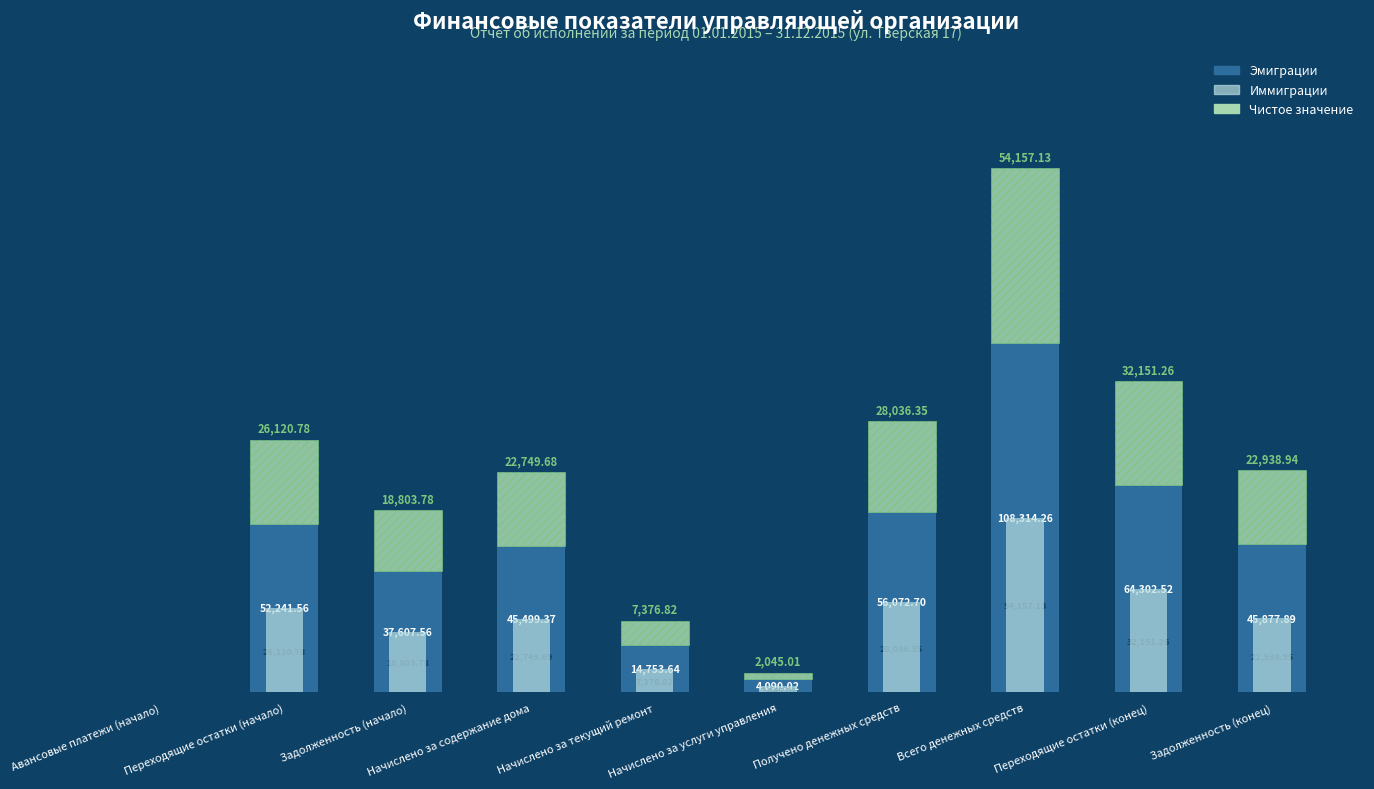

Count the number of categories in the chart.

10